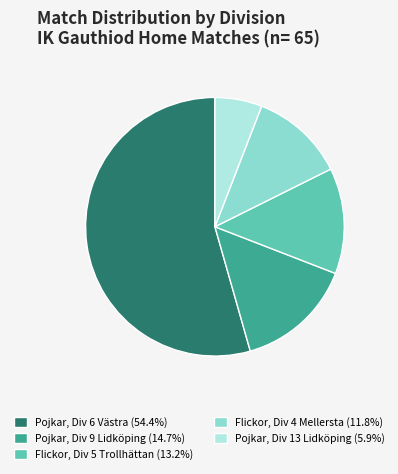

Do Pojkar, Div 6 Västra (54.4%) and Flickor, Div 5 Trollhättan (13.2%) together represent more than half of the pie?

Yes